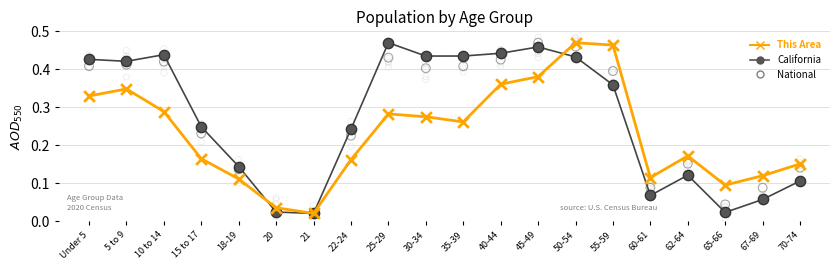

At which category is the sum across all series the highest?

50-54